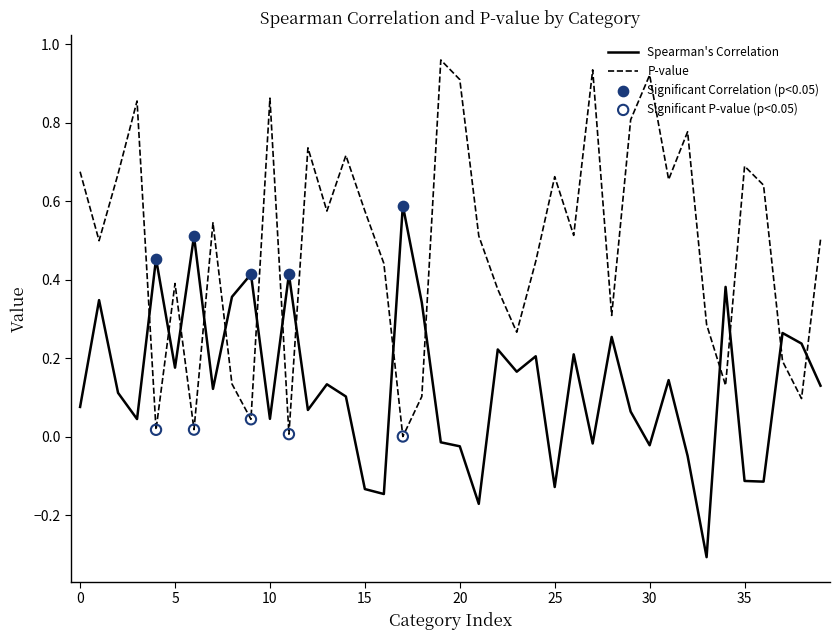

Which series has the largest total across all categories?

P-value